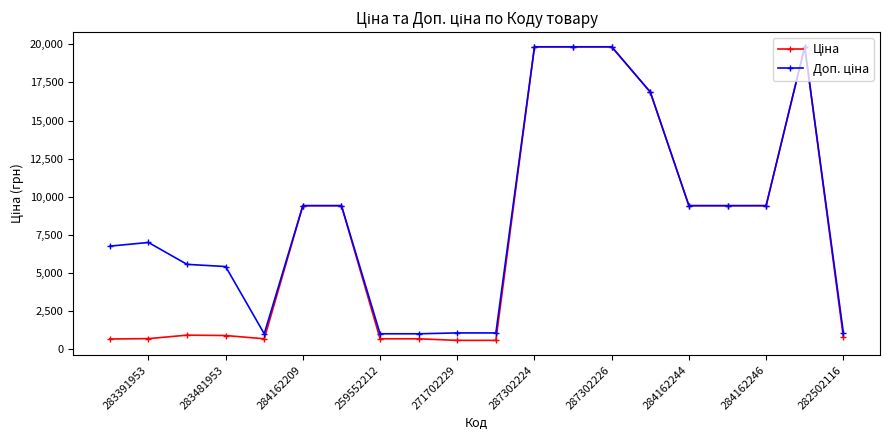

What is the smallest value displayed?

586.0